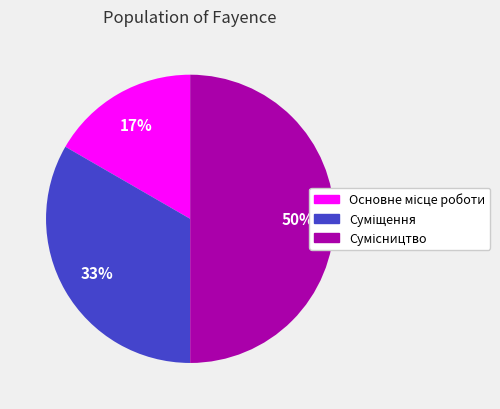

To the nearest percent, what is the average slice percentage?

33%